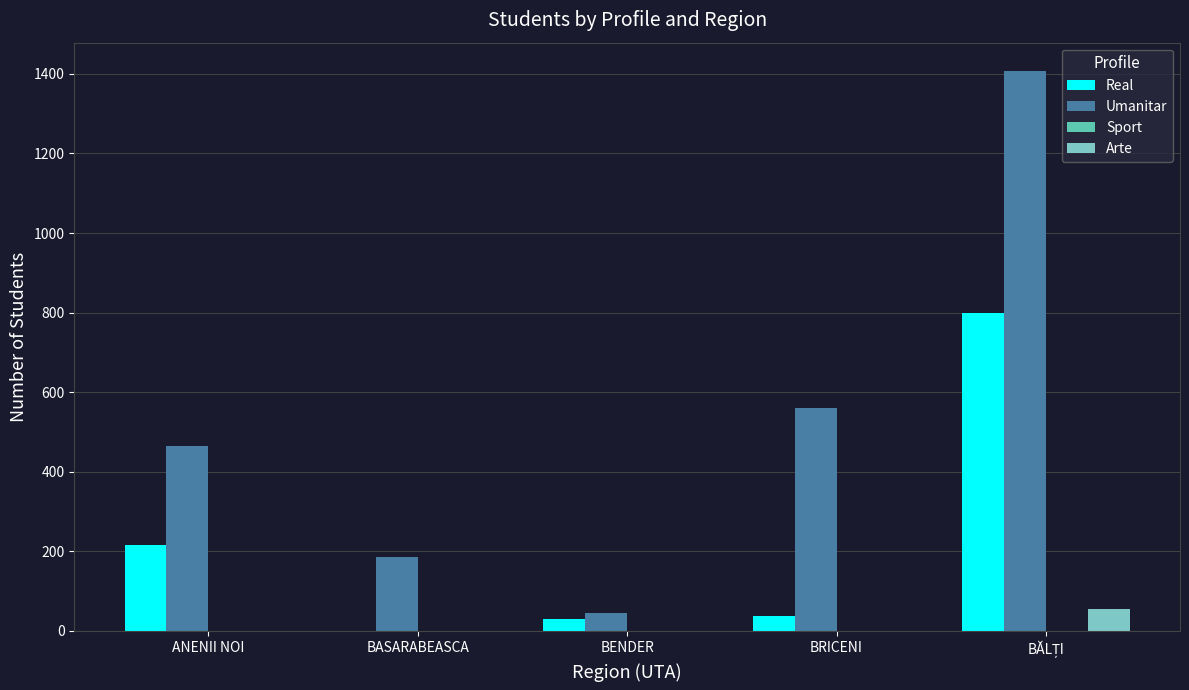

What is the maximum value shown in the chart?

1408